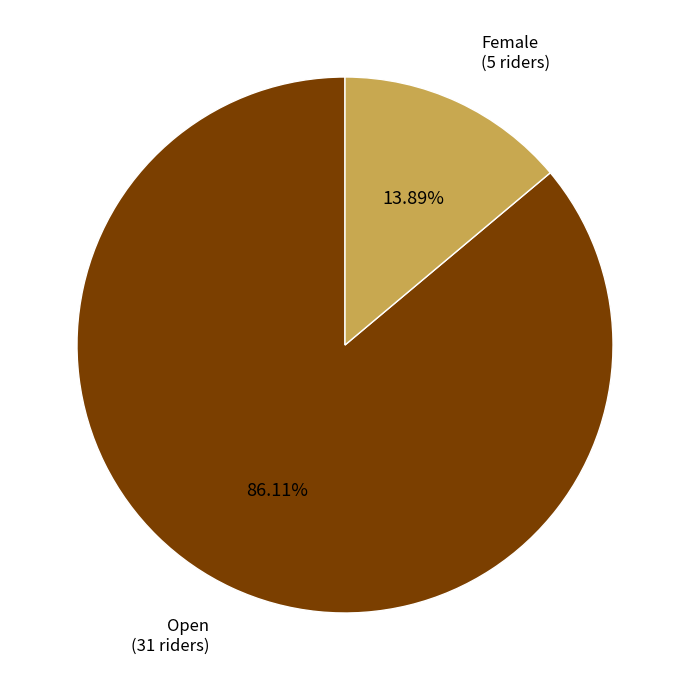

How many segments does this pie chart have?

2